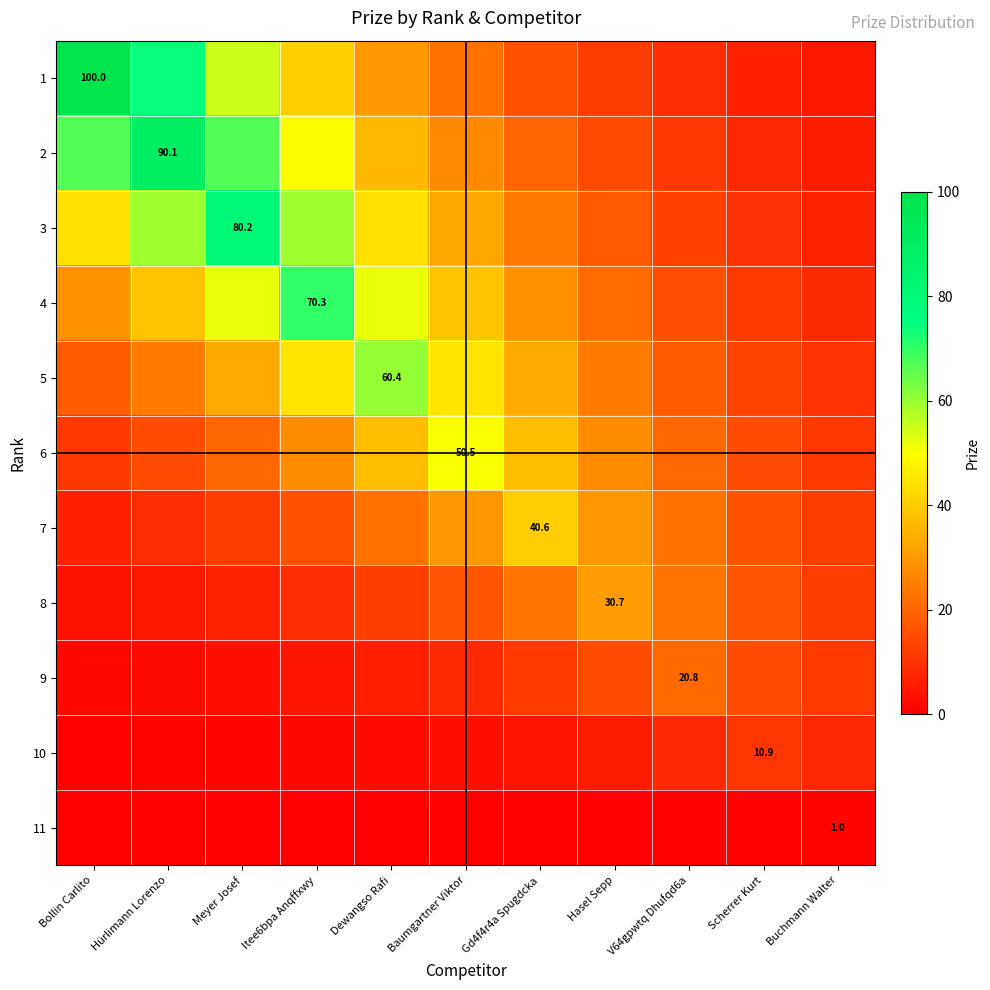

What is the difference between the second highest and second lowest values in the 7 series?

21.0